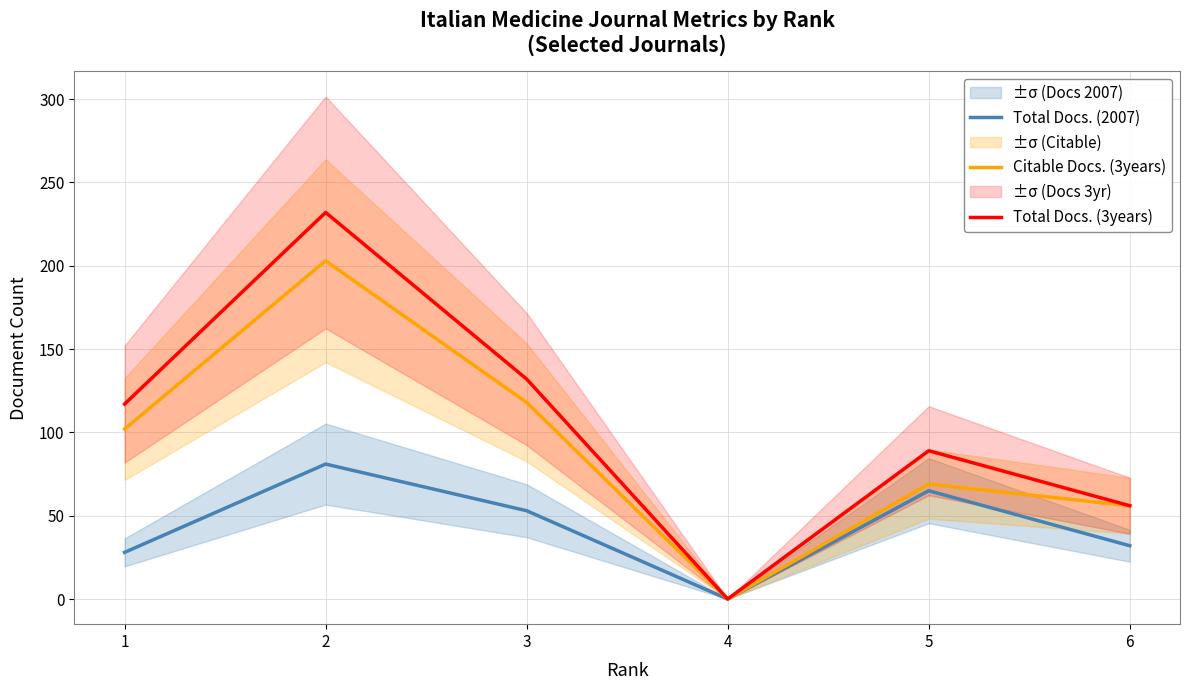

What is the spread (max minus min) of values at 5?

24